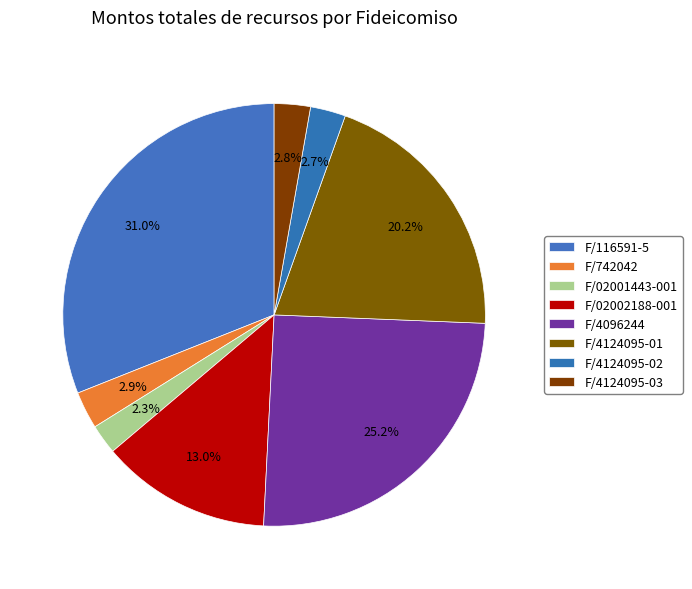

Rank the categories by value from lowest to highest.

F/02001443-001, F/4124095-02, F/4124095-03, F/742042, F/02002188-001, F/4124095-01, F/4096244, F/116591-5